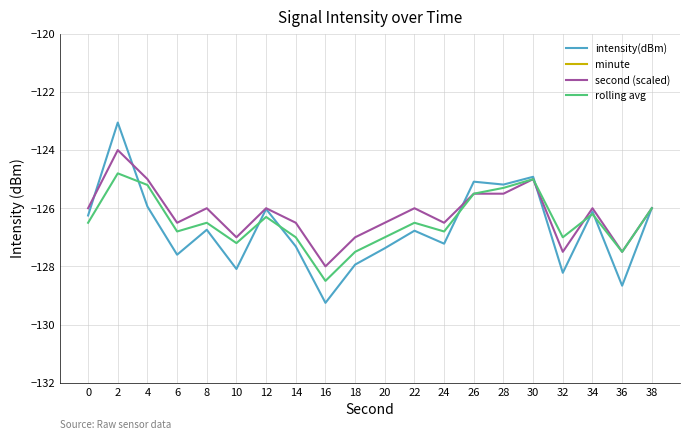

In rolling avg, how many points are lower than both neighbors (excluding endpoints)?

6